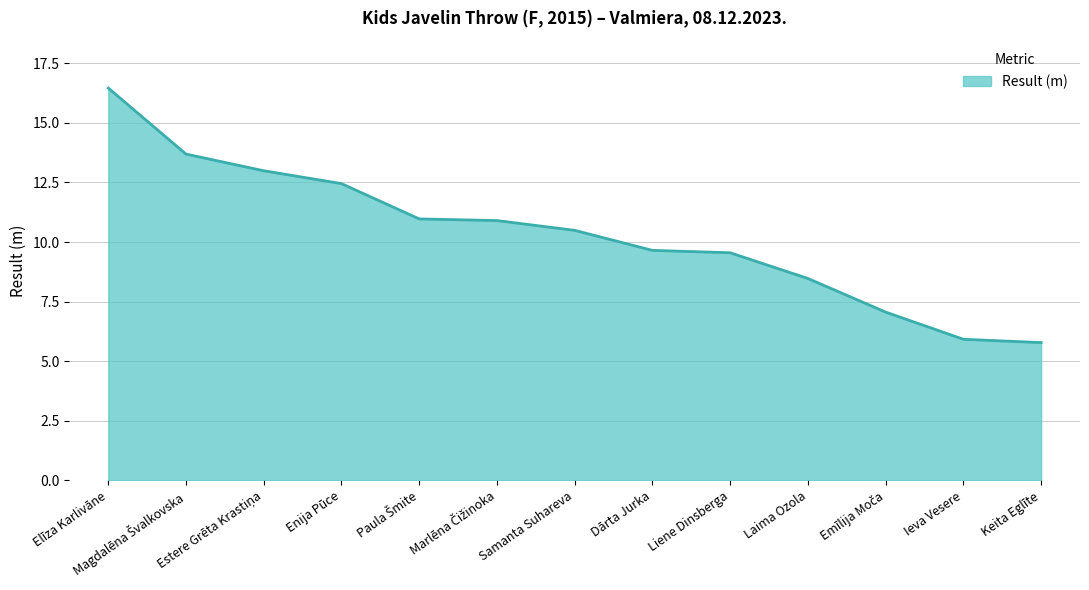

What is the maximum value shown in the chart?

16.5